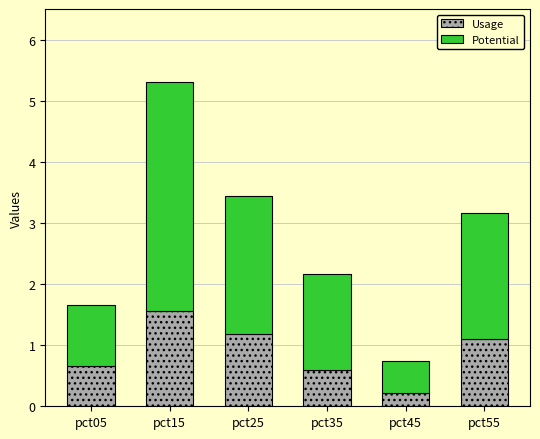

At which category is the sum across all series the highest?

pct15